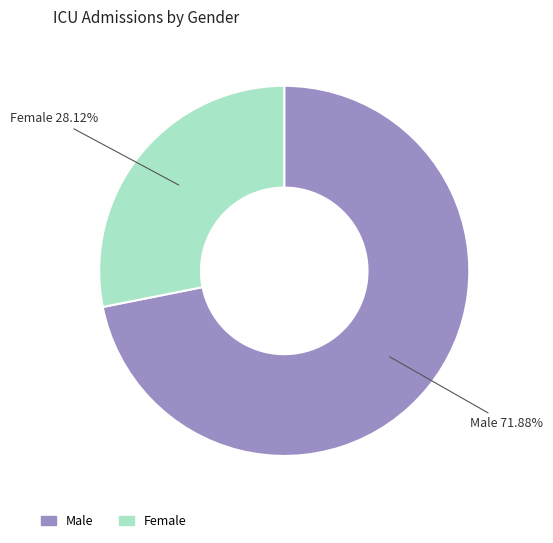

Is the sum of Female and Male greater than half?

Yes